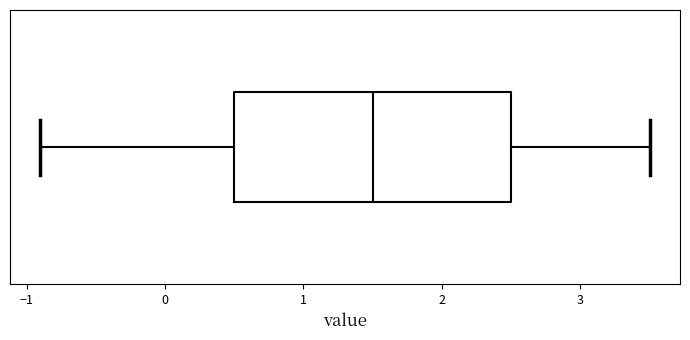

Read this box plot against the x-axis: the position of the median line, the range covered by the box, and the ends of both whiskers. The values are not printed on the chart, so give them approximately, as read against the axis.

median 1.5, box 0.5 to 2.5, whiskers -0.9 to 3.5